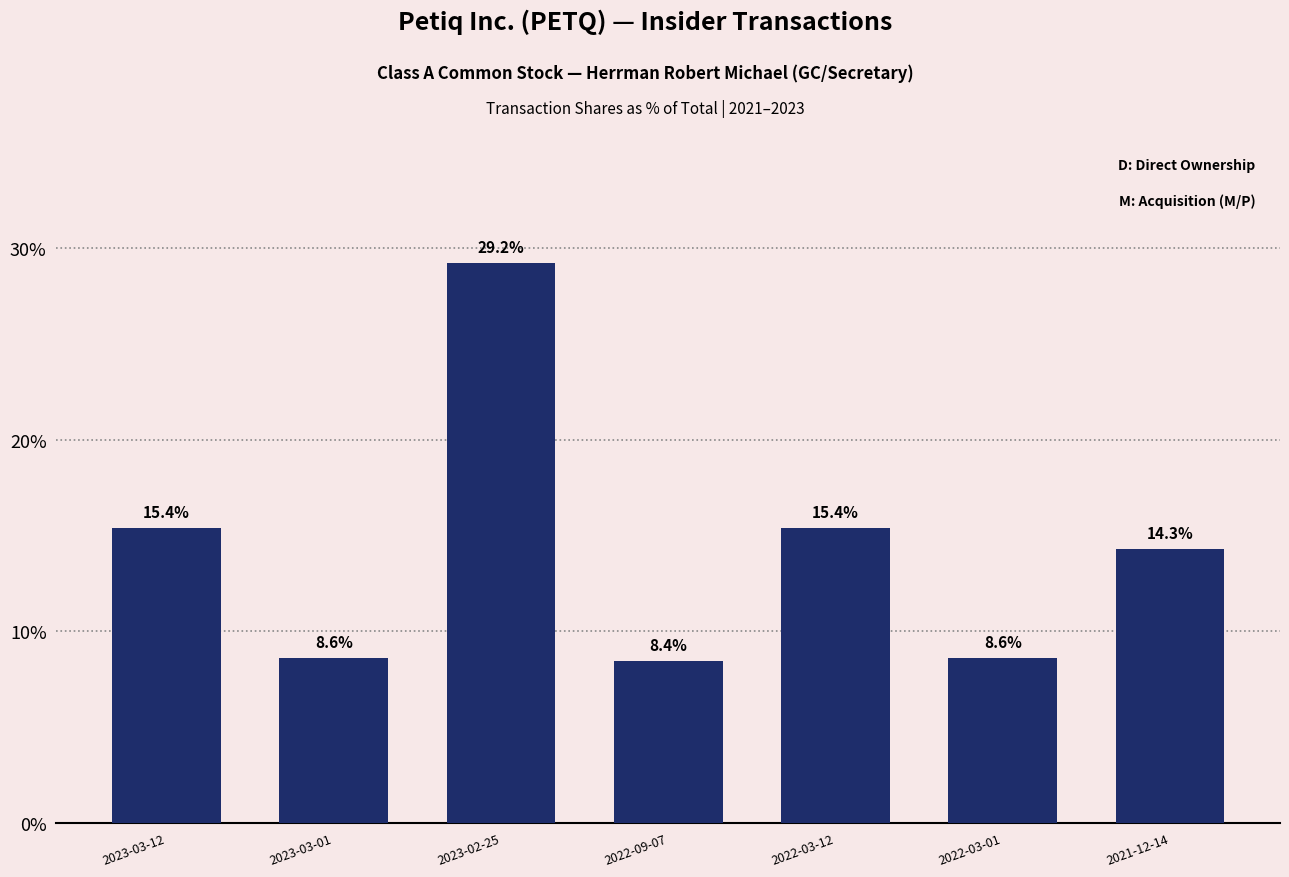

How many bars are there in total?

7